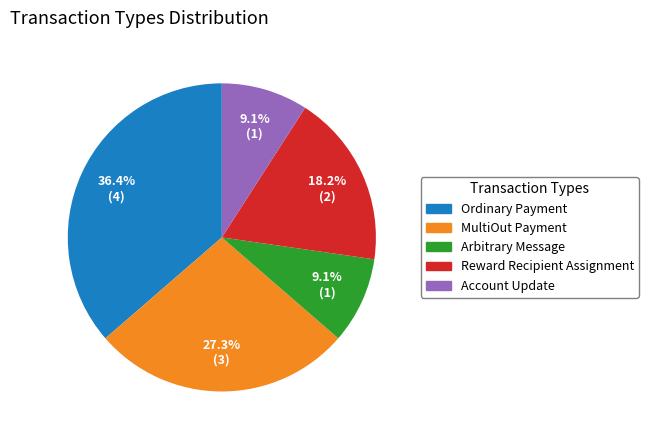

Is there a majority slice in this chart?

No